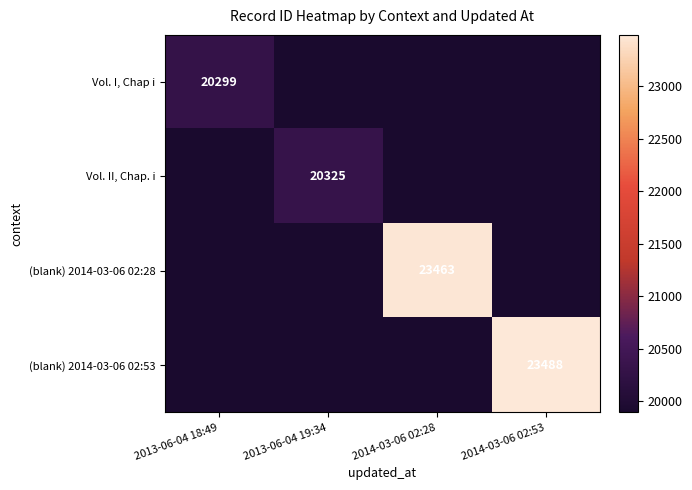

Which label corresponds to the smallest value in the chart?

2013-06-04 19:34